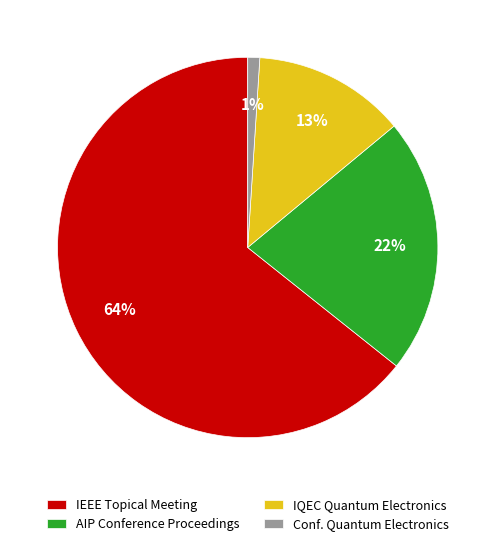

Which slice is the smallest?

Conf. Quantum Electronics